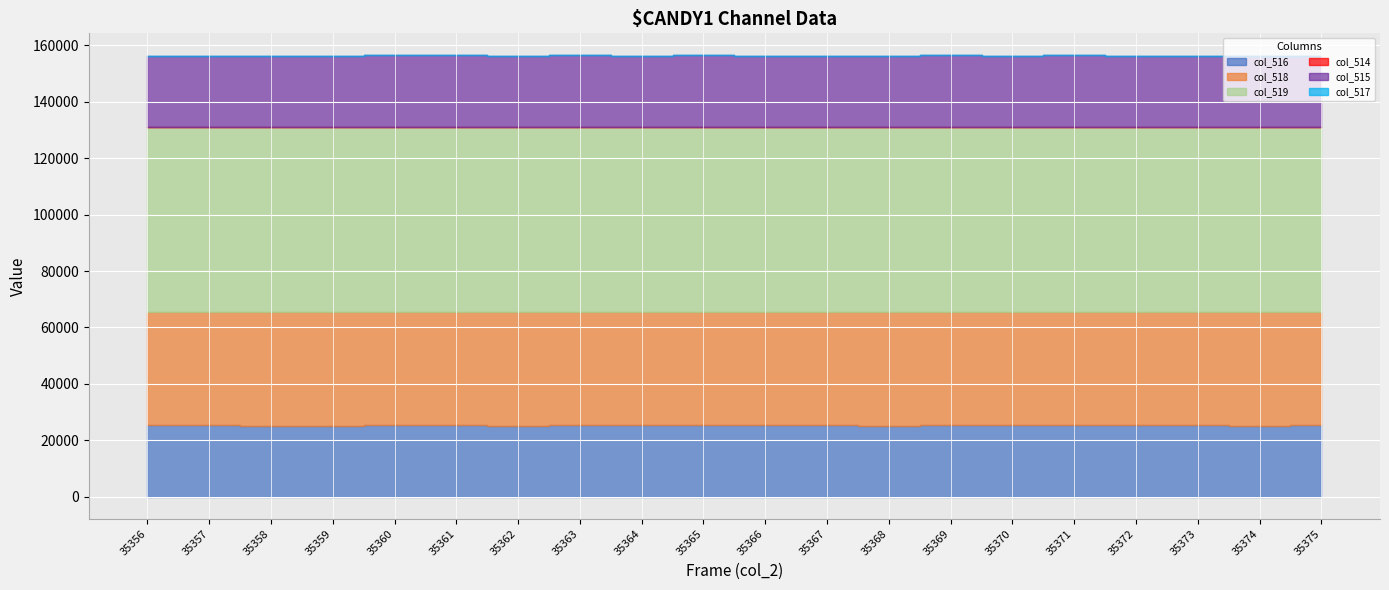

Which has a higher value, 35362 or 35358?

35362